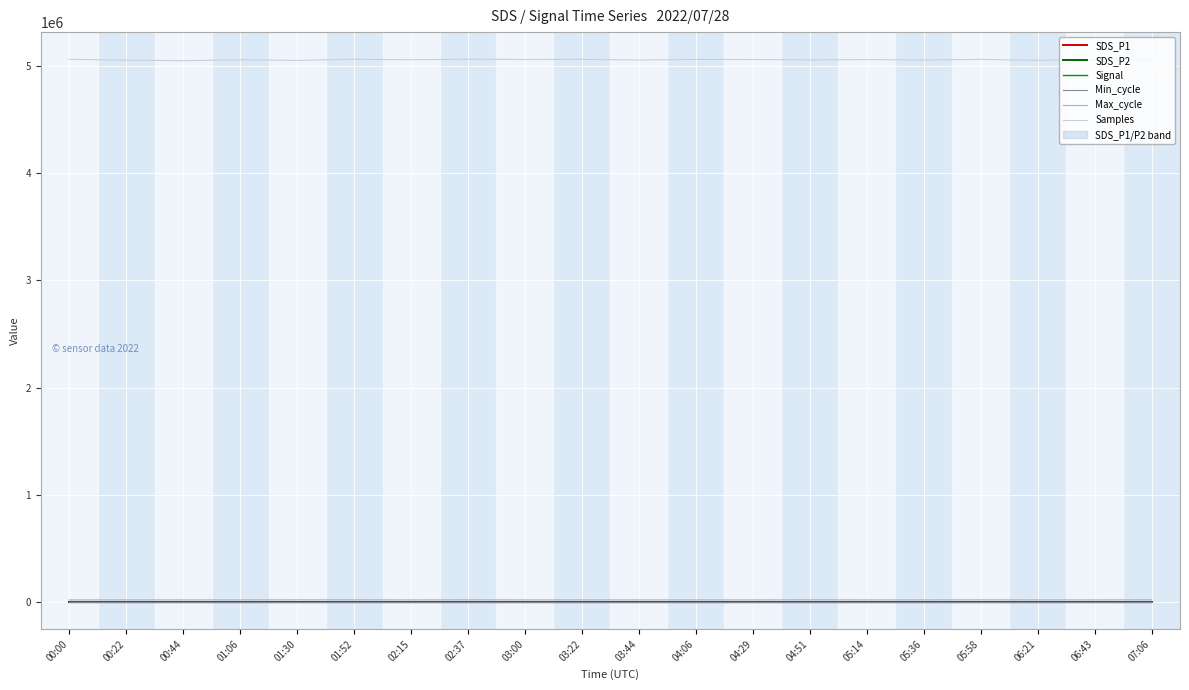

True or false: Min_cycle and Max_cycle intersect in this chart.

False